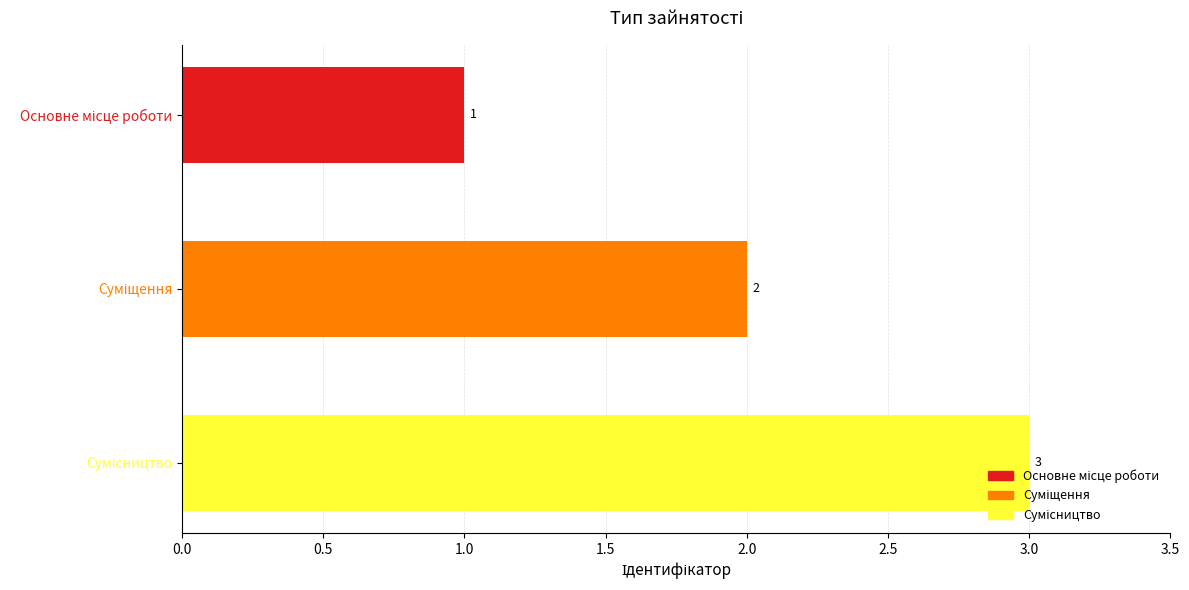

Count the values in the range 1 to 3.

3